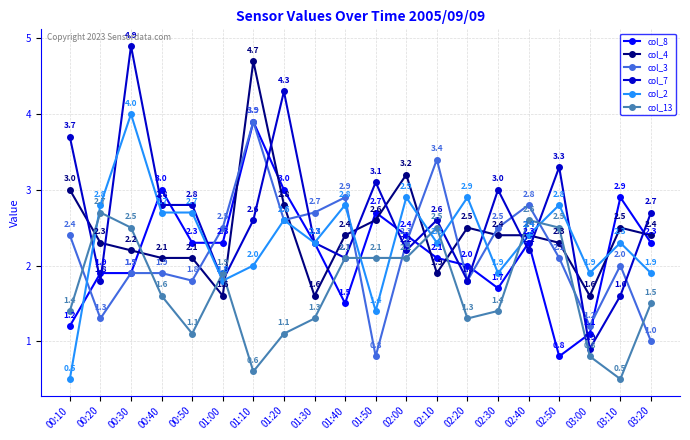

Where is col_3 nearest to the value 2?

03:10